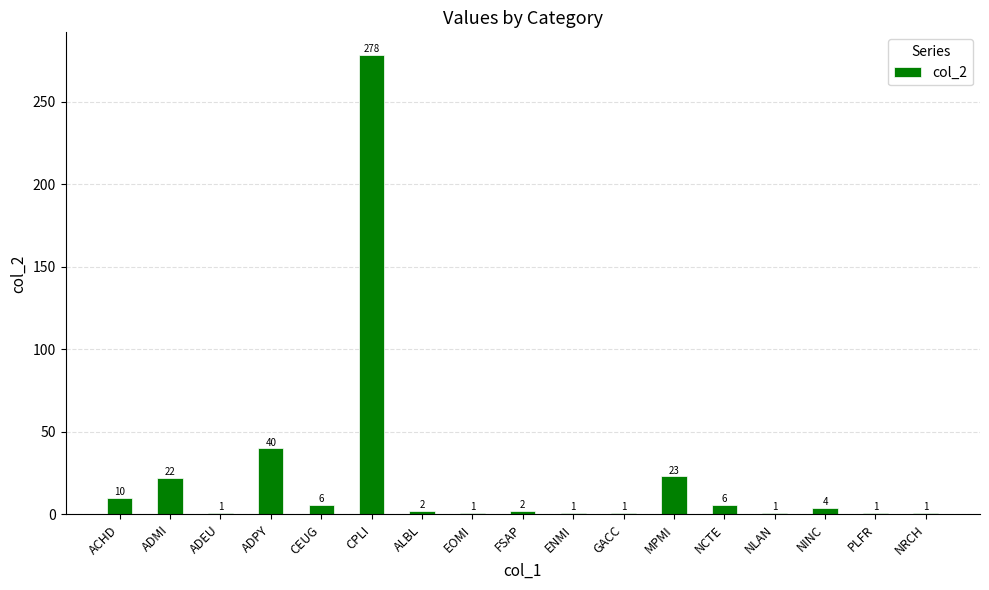

True or false: the data shows 278 at CPLI.

True